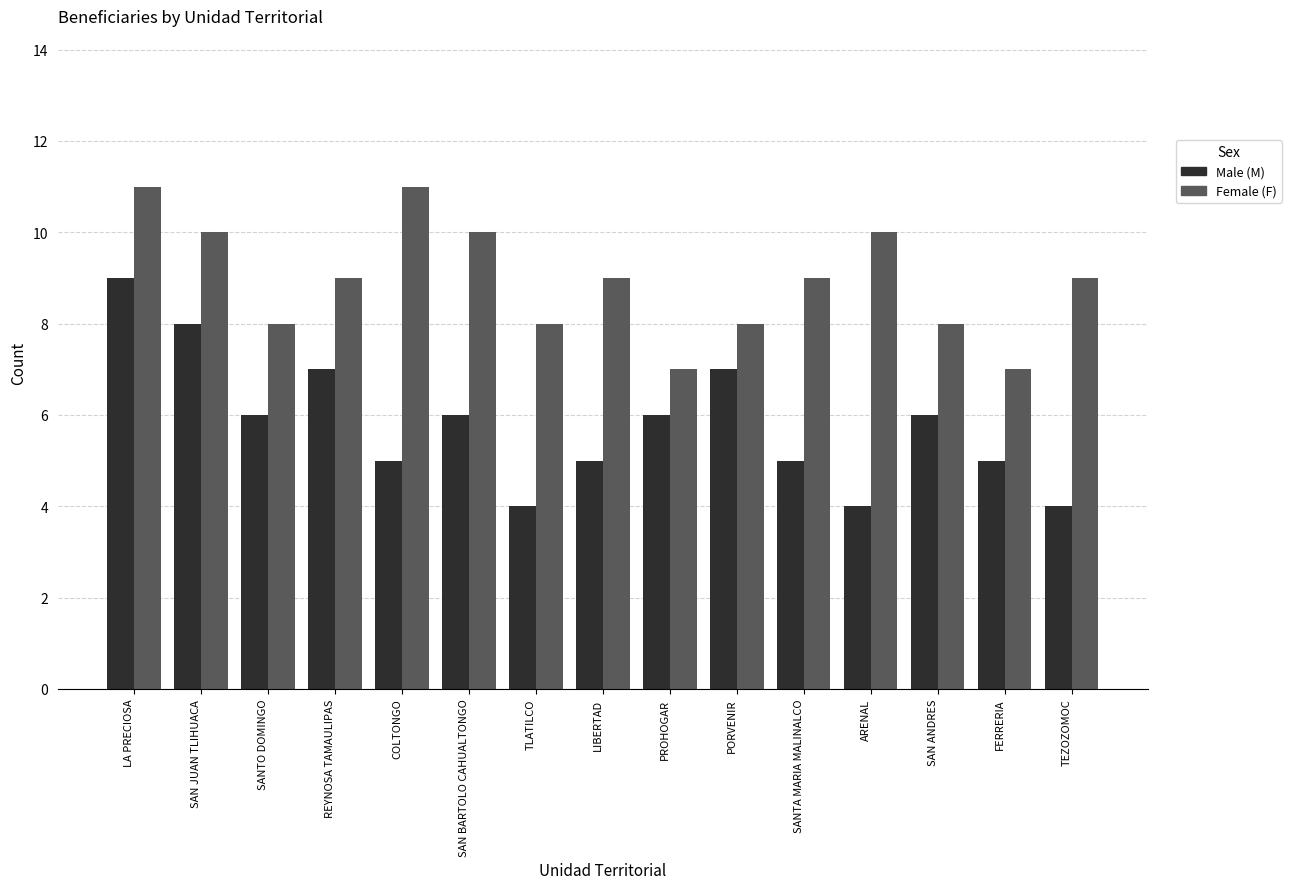

What value does the Male (M) series have at COLTONGO?

5